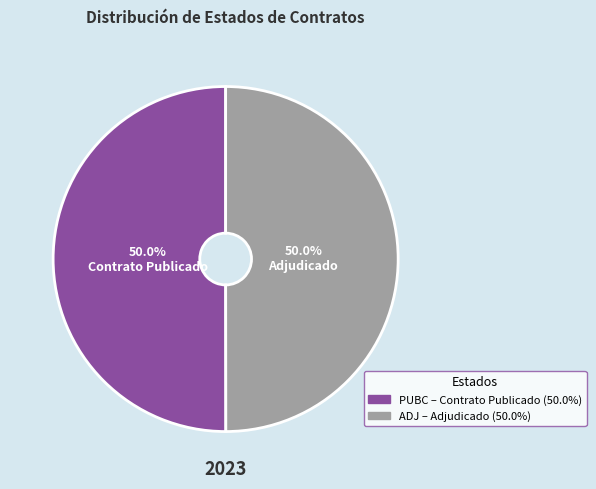

Is it true that PUBC is 50% of the pie?

True